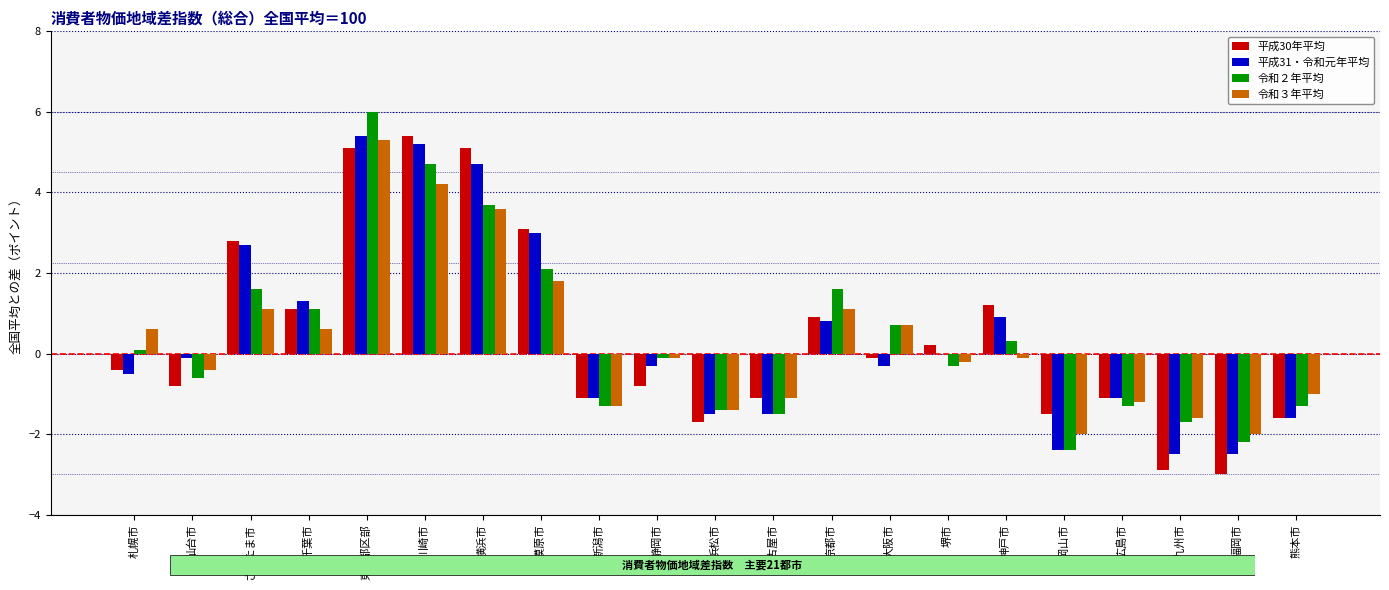

Is the value of 令和２年平均 at 浜松市 greater than the value of 令和３年平均 at 仙台市?

No